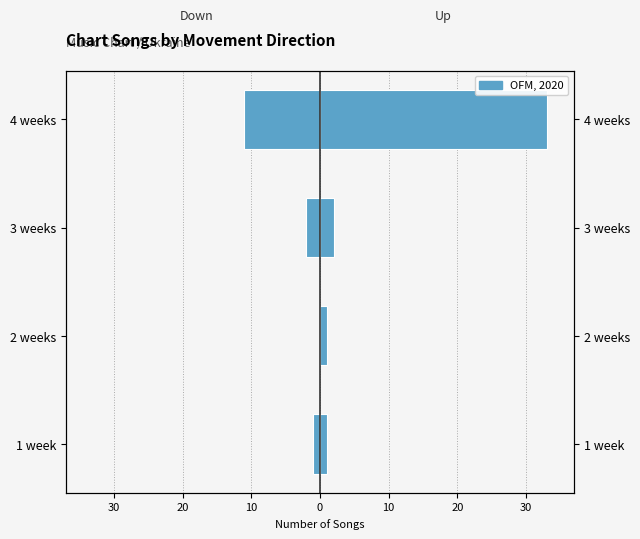

Which series changed the most between 1 week and 4 weeks?

up